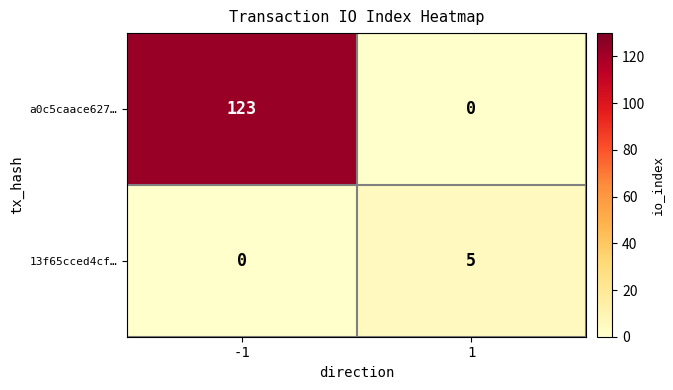

How many distinct data groups are displayed?

2